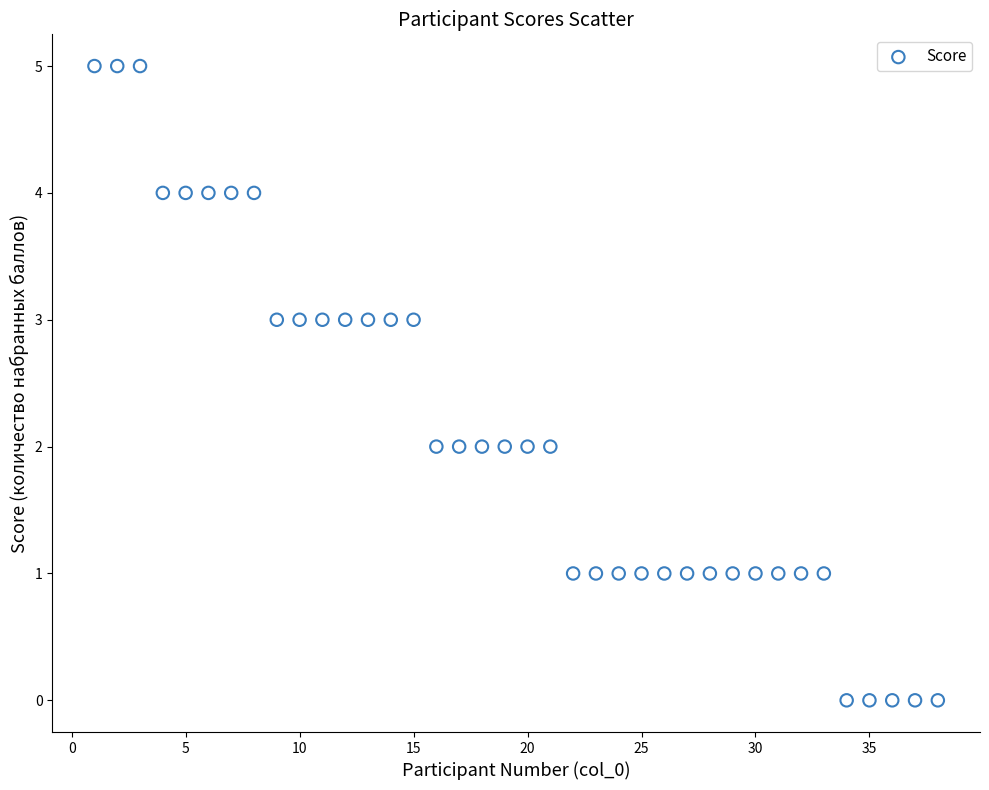

What is the range of X values (max minus min)?

37